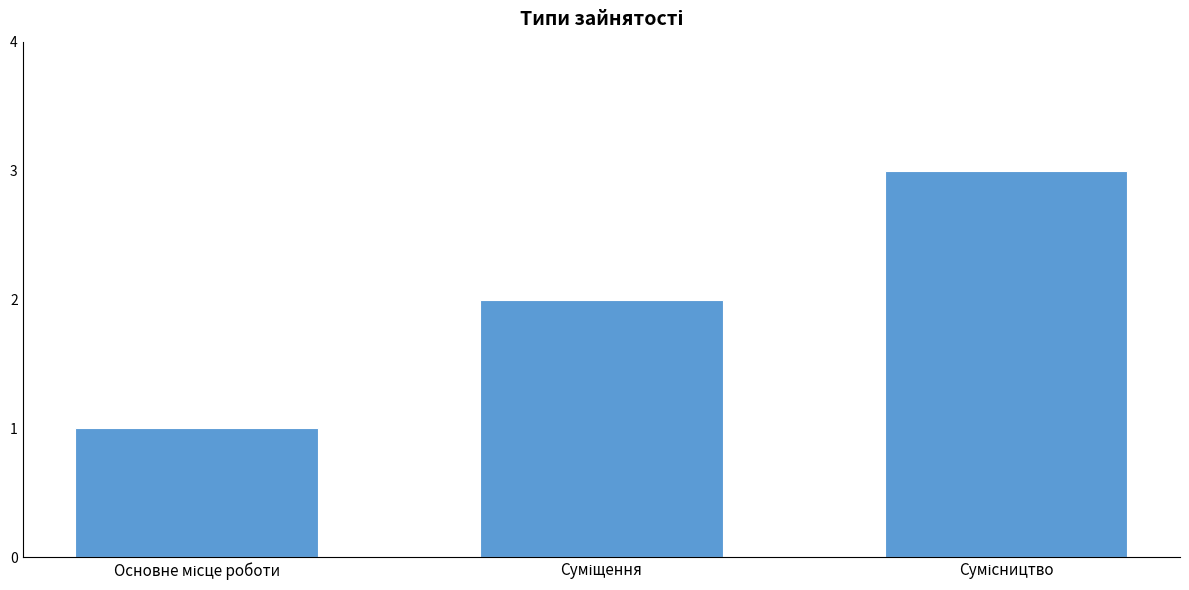

What is the difference between the maximum and minimum values?

2